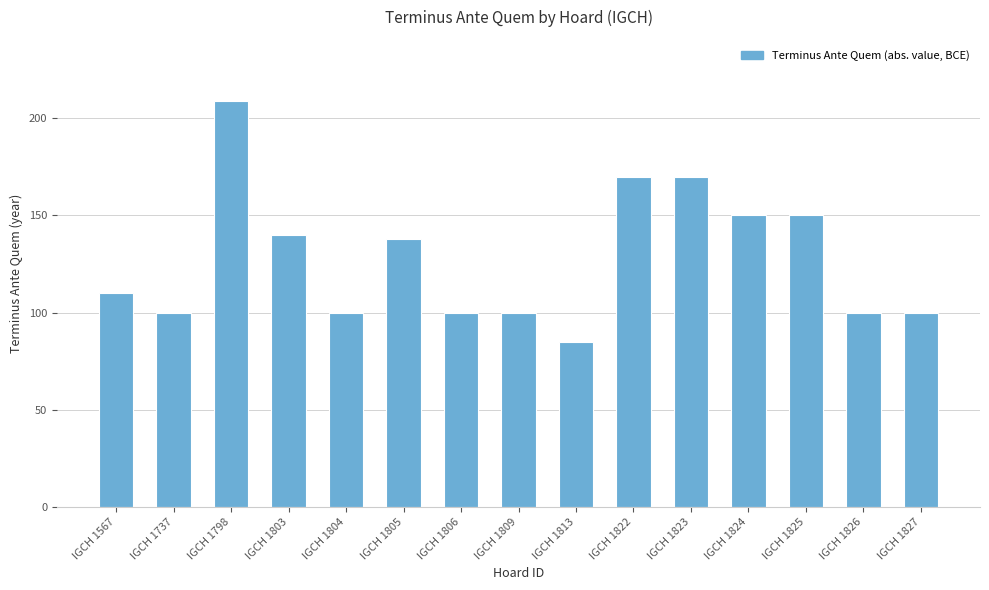

Which has a higher value, IGCH 1803 or IGCH 1824?

IGCH 1824